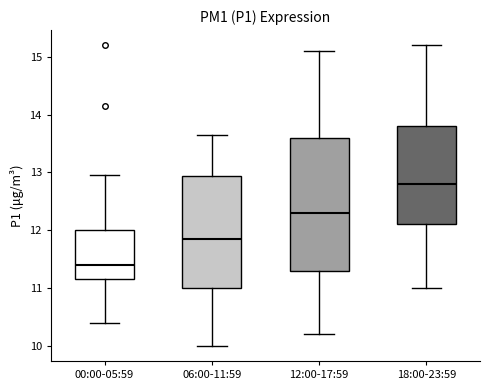

Where does the median line of the box for 00:00-05:59 sit on the y-axis? The values are not printed on the chart, so give them approximately, as read against the axis.

11.4